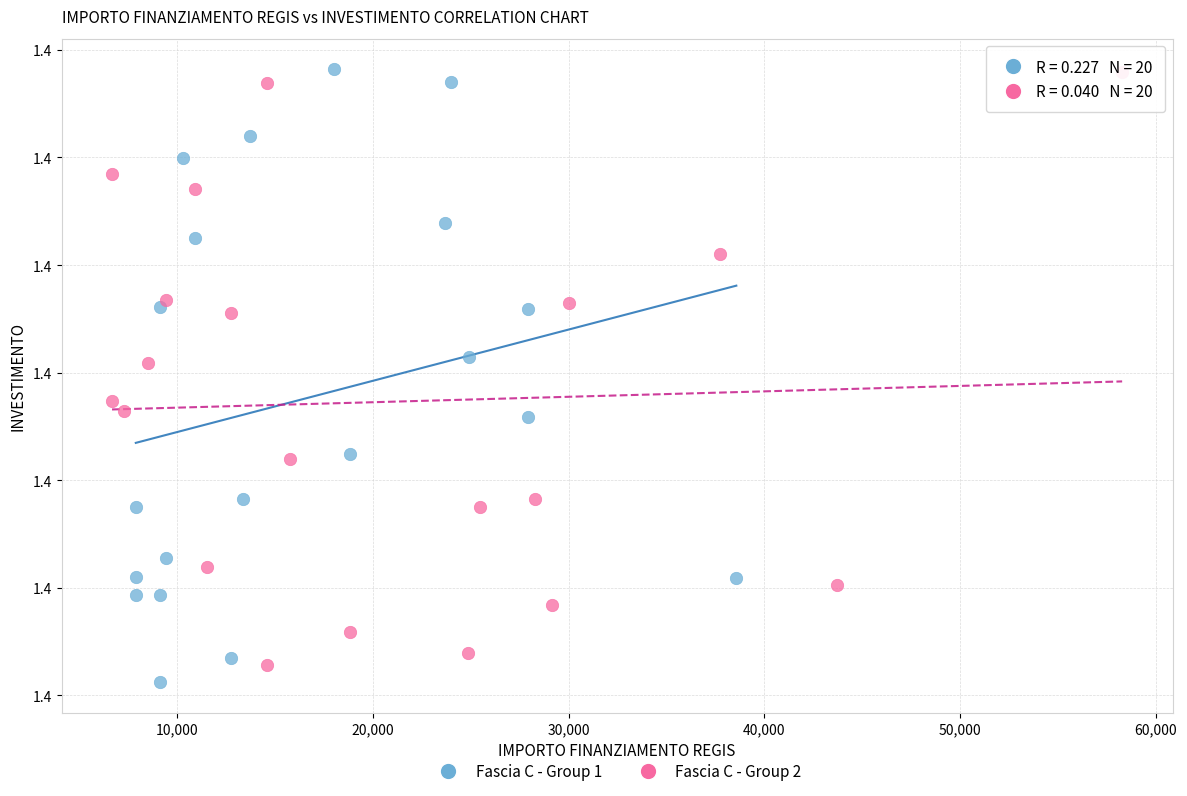

Which series has the largest Y range (max minus min)?

Fascia C - Group 1